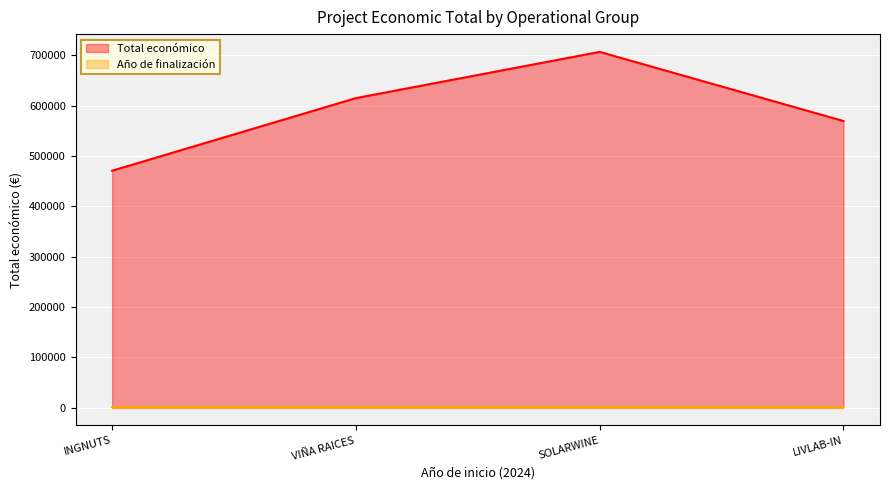

At which category does the chart reach its peak across all series?

SOLARWINE